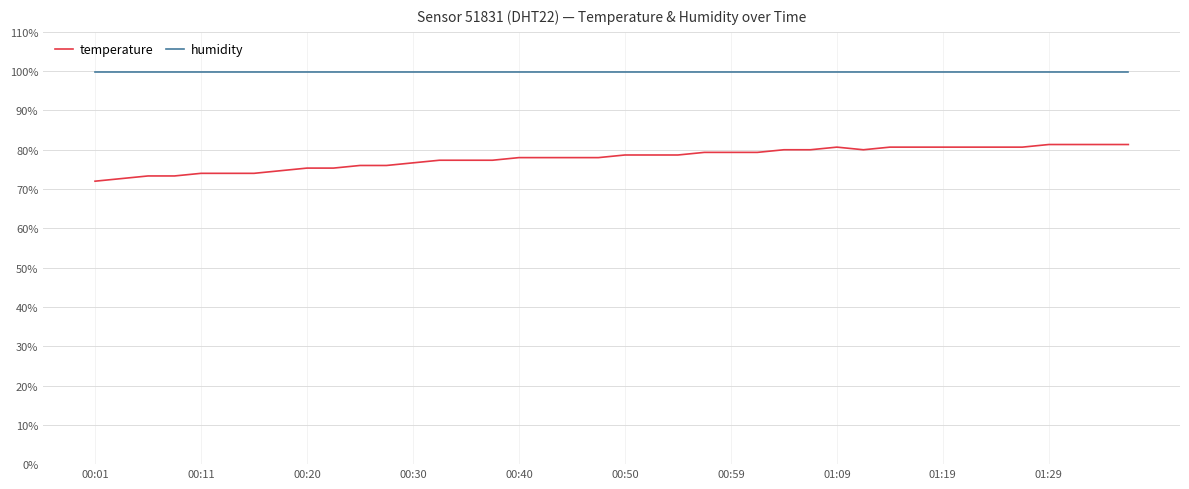

True or false: humidity and temperature intersect in this chart.

False